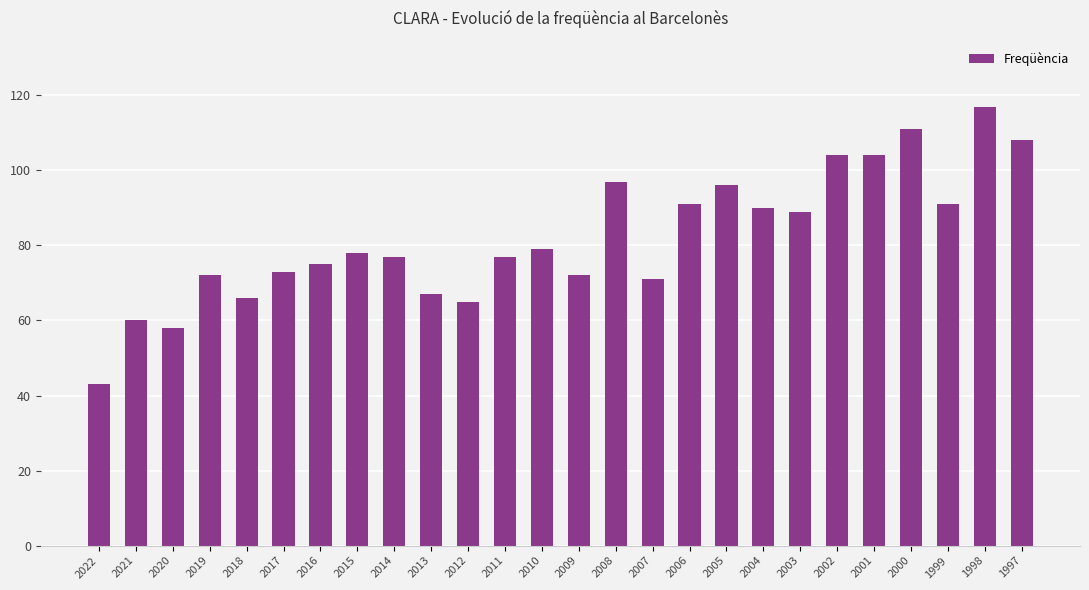

Reading left to right, what are all the values shown in this chart?

43	60	58	72	66	73	75	78	77	67	65	77	79	72	97	71	91	96	90	89	104	104	111	91	117	108